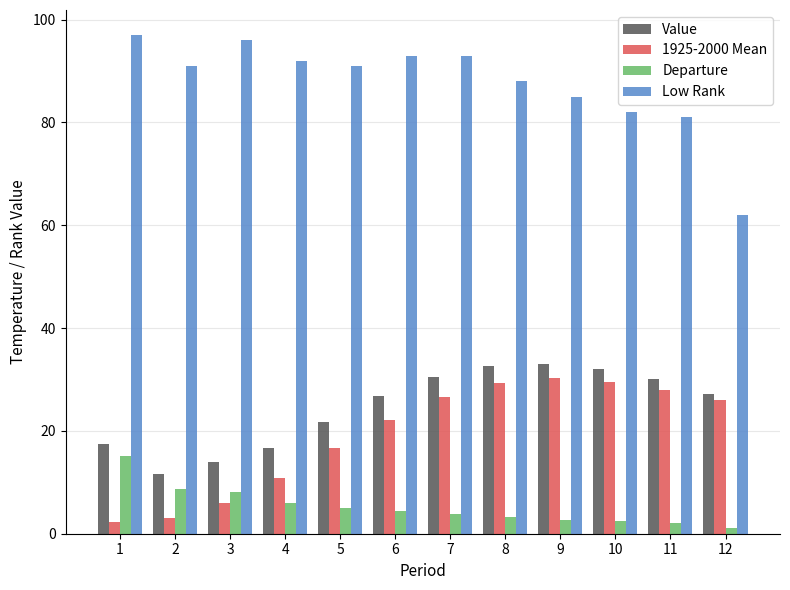

What is the lowest value of the 1925-2000 Mean series?

2.2